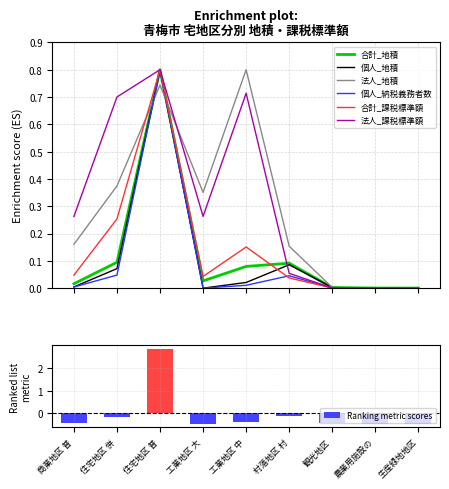

What is the average value of the 合計_地積 series?

0.1